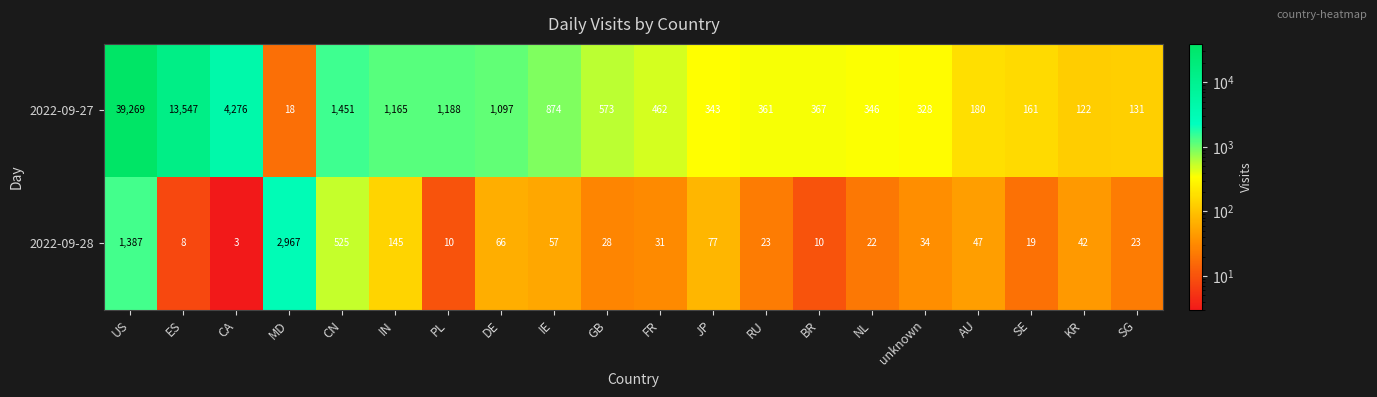

What is the difference between the maximum and minimum values in the 2022-09-28 series?

2964